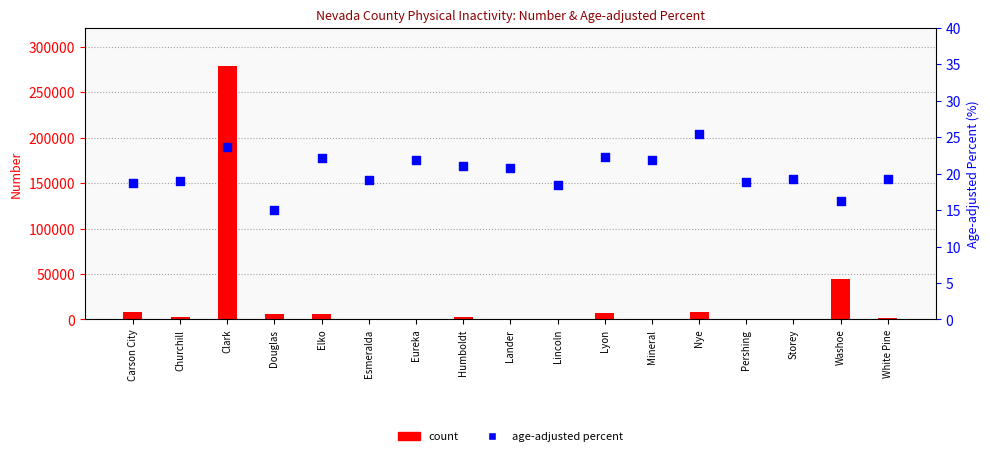

Which series reaches the minimum Y coordinate?

age-adjusted percent